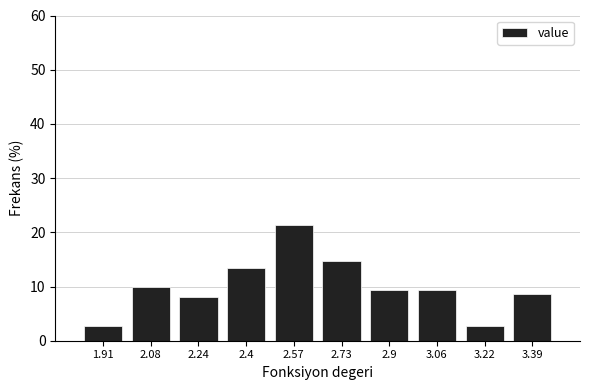

Reading left to right, transcribe this chart: for each bar, give the range it covers on the x-axis and its height. Neither the bar edges nor the heights are printed on the chart, so give them approximately, as read against the axes.

1.830 to 1.994: 3
1.994 to 2.158: 10
2.158 to 2.322: 8
2.322 to 2.486: 13
2.486 to 2.650: 21
2.650 to 2.814: 15
2.814 to 2.978: 9
2.978 to 3.142: 9
3.142 to 3.306: 3
3.306 to 3.470: 9